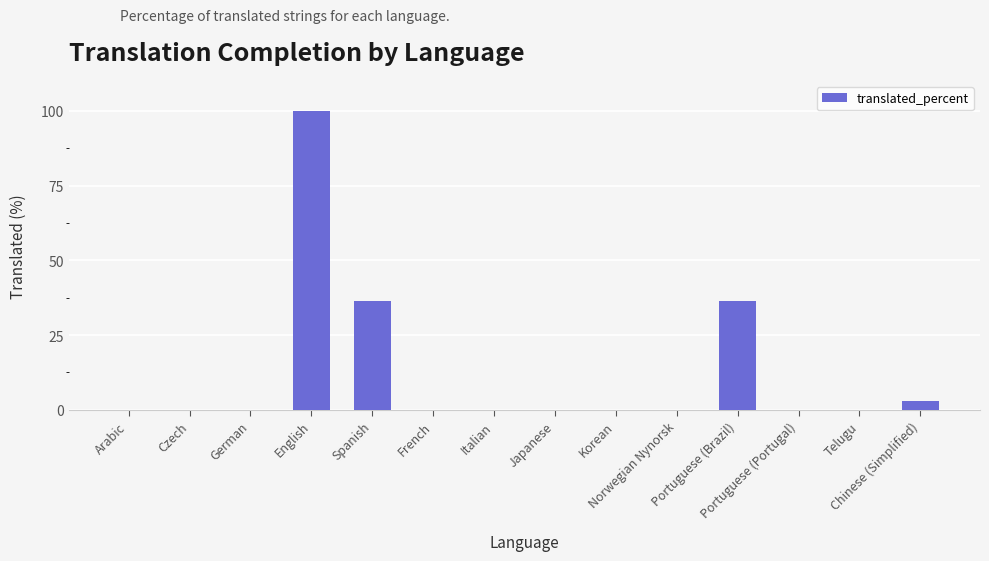

How many categories are shown in the chart?

14